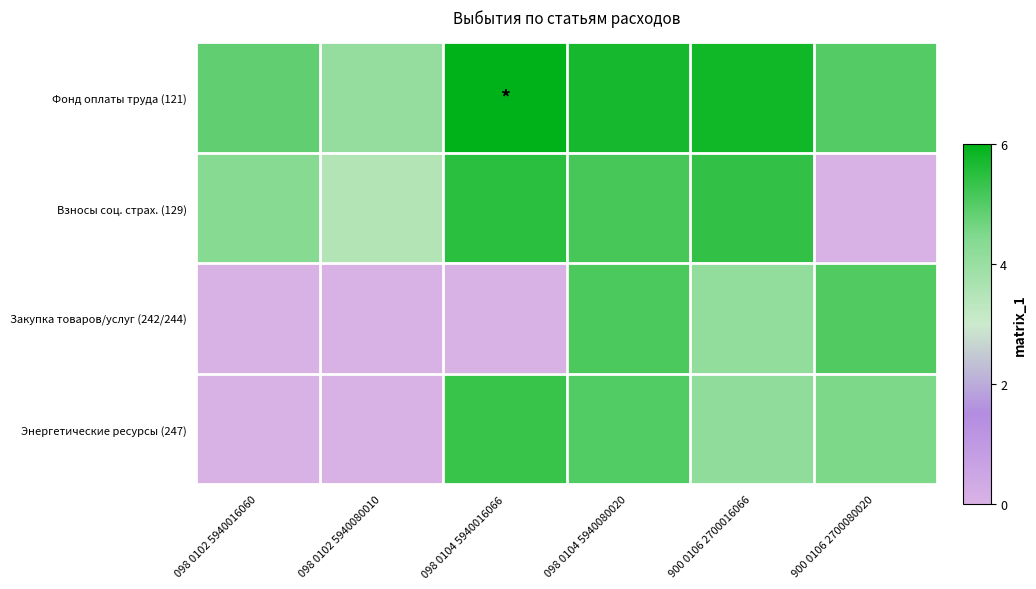

Rank the series by their maximum value, from lowest to highest.

Закупка товаров/услуг (242/244), Энергетические ресурсы (247), Взносы соц. страх. (129), Фонд оплаты труда (121)